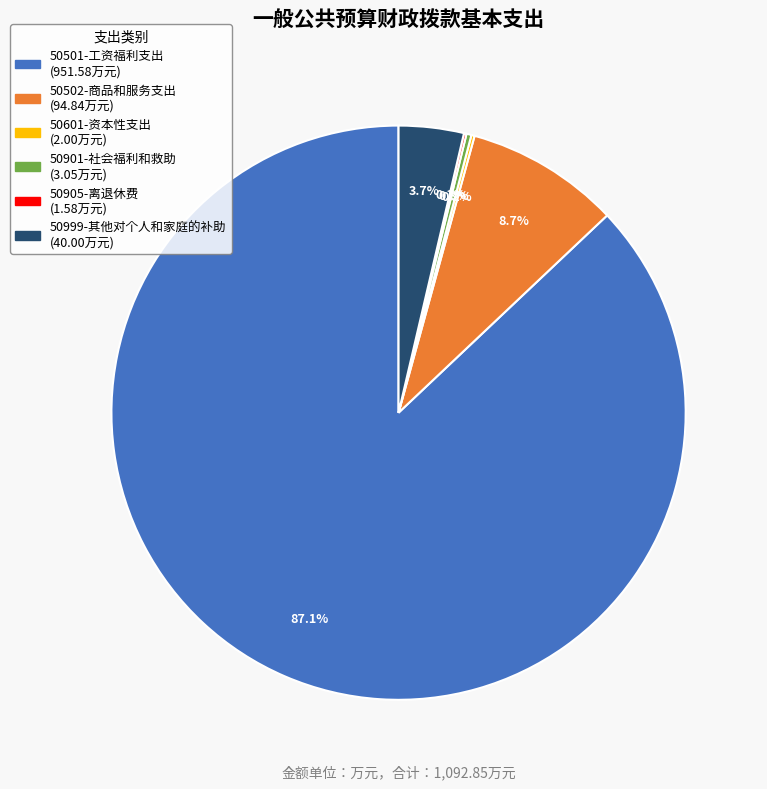

Which category accounts for the majority?

50501-工资福利支出